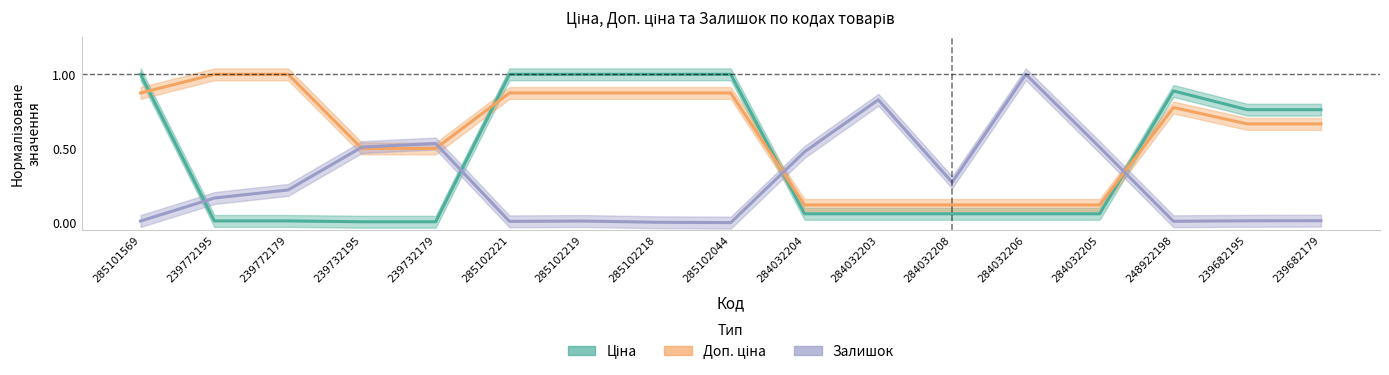

Is this an area chart (filled region under the line)?

No